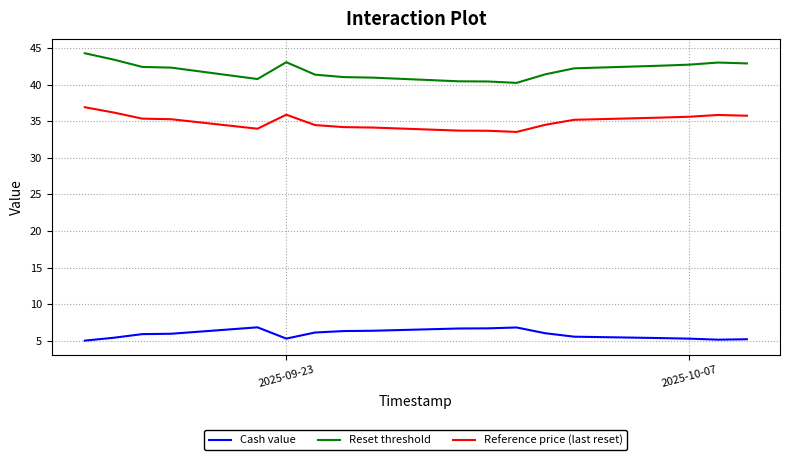

How many categories are shown in the chart?

18